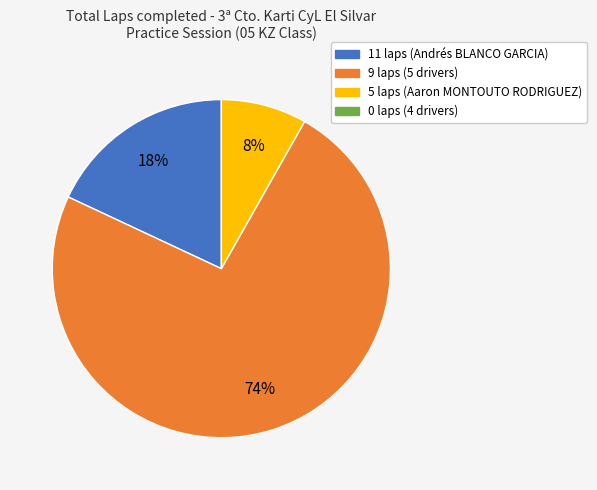

Does any single category account for the majority?

Yes